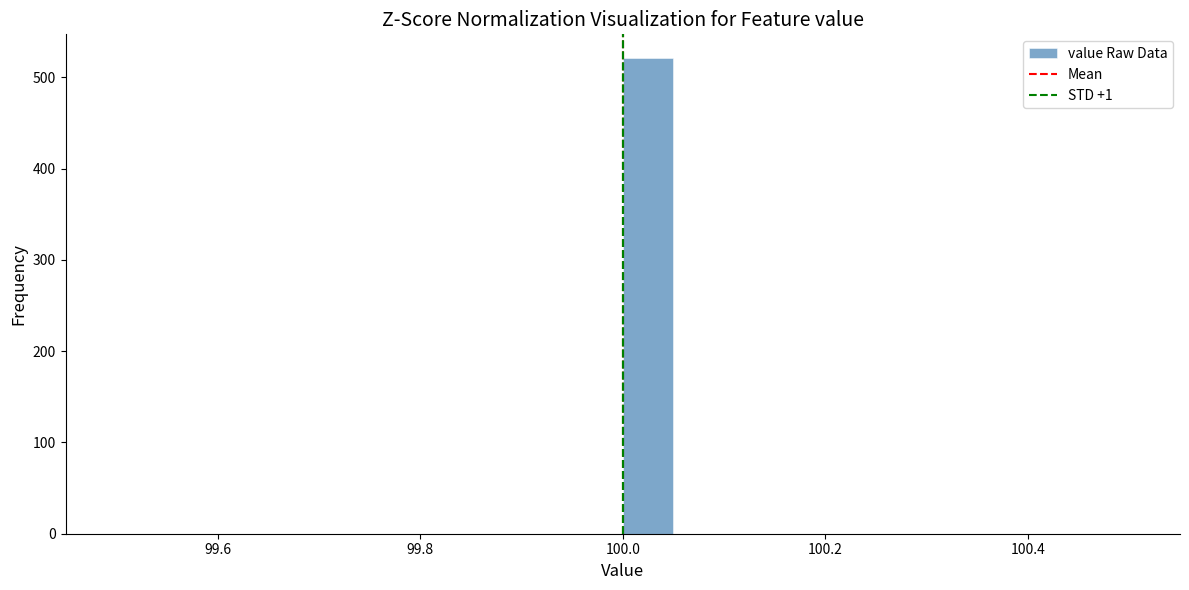

Read against the x-axis, roughly where is the centre of the tallest bar?

100.02